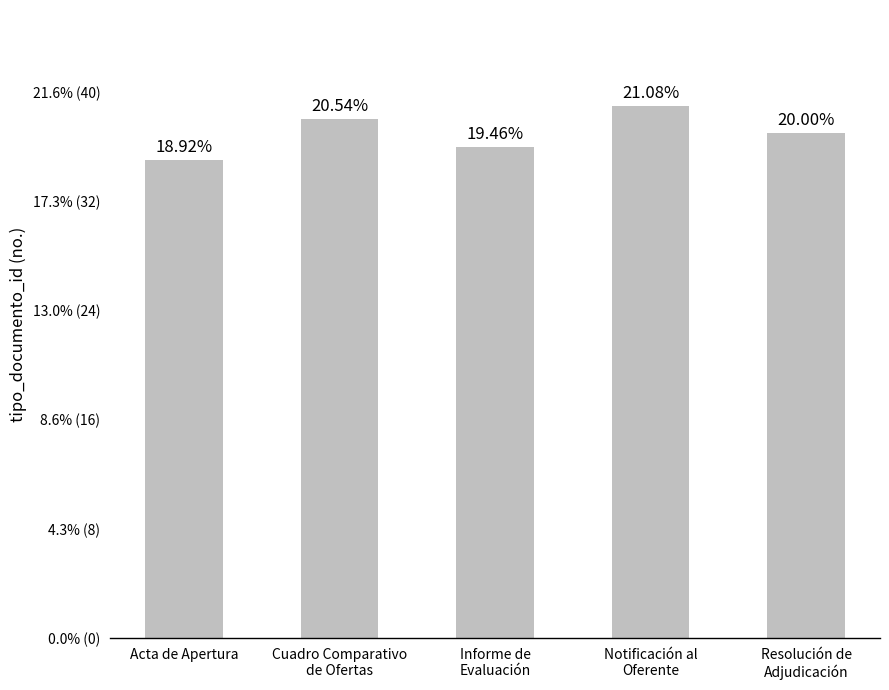

Are the bars horizontal?

No